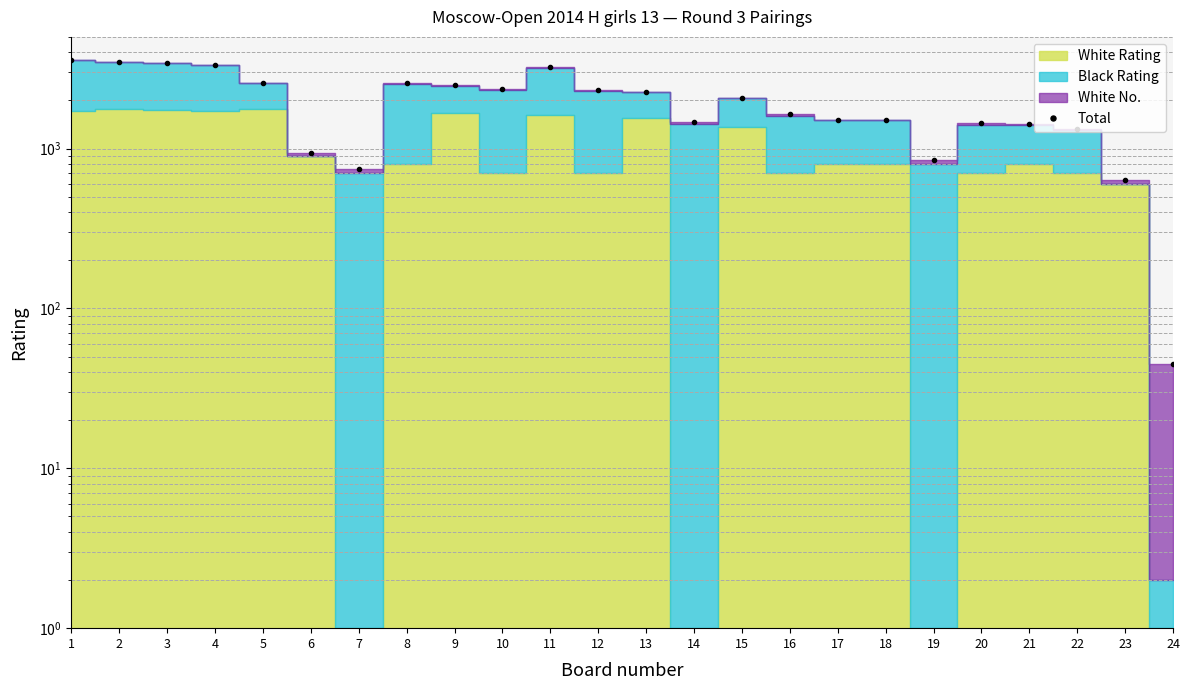

Reading left to right, extract all data points from this chart.

3587	3478	3456	3359	2560	945	747	2563	2490	2361	3221	2315	2273	1472	2080	1645	1519	1521	848	1438	1423	1332	635	45